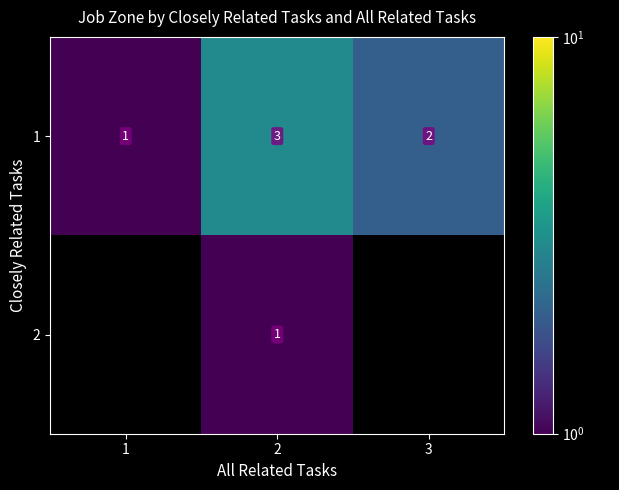

At how many categories does at least one series exceed 1?

2